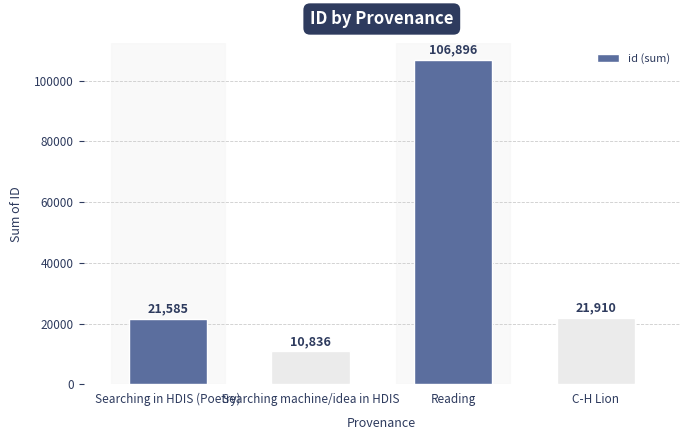

At which label does the data first exceed 21910?

Reading